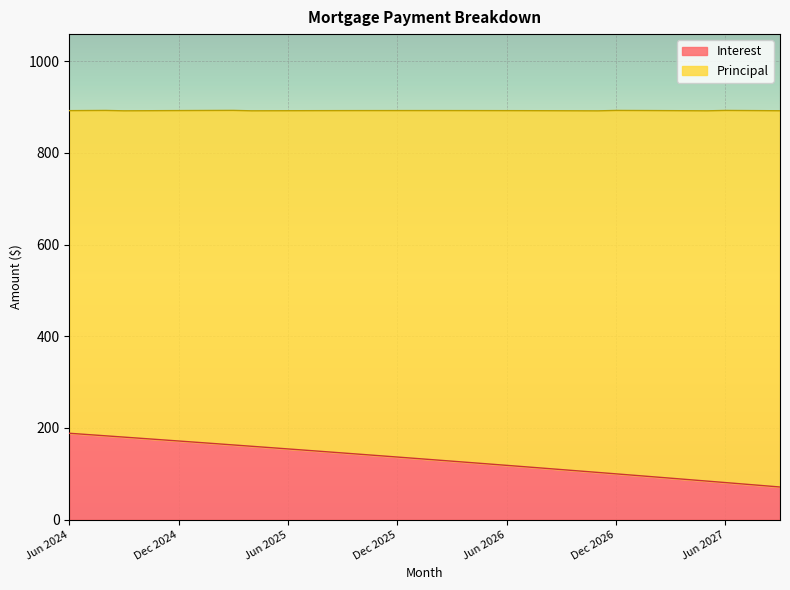

Reading right to left, what are all the values shown in this chart?

71.0	74.3	77.5	80.7	83.9	87.1	90.3	93.5	96.6	99.7	102.9	106.0	109.1	112.2	115.2	118.3	121.3	124.4	127.4	130.4	133.4	136.4	139.4	142.4	145.3	148.3	151.2	154.1	157.1	159.9	162.8	165.7	168.6	171.4	174.3	177.1	179.9	182.7	185.5	188.3